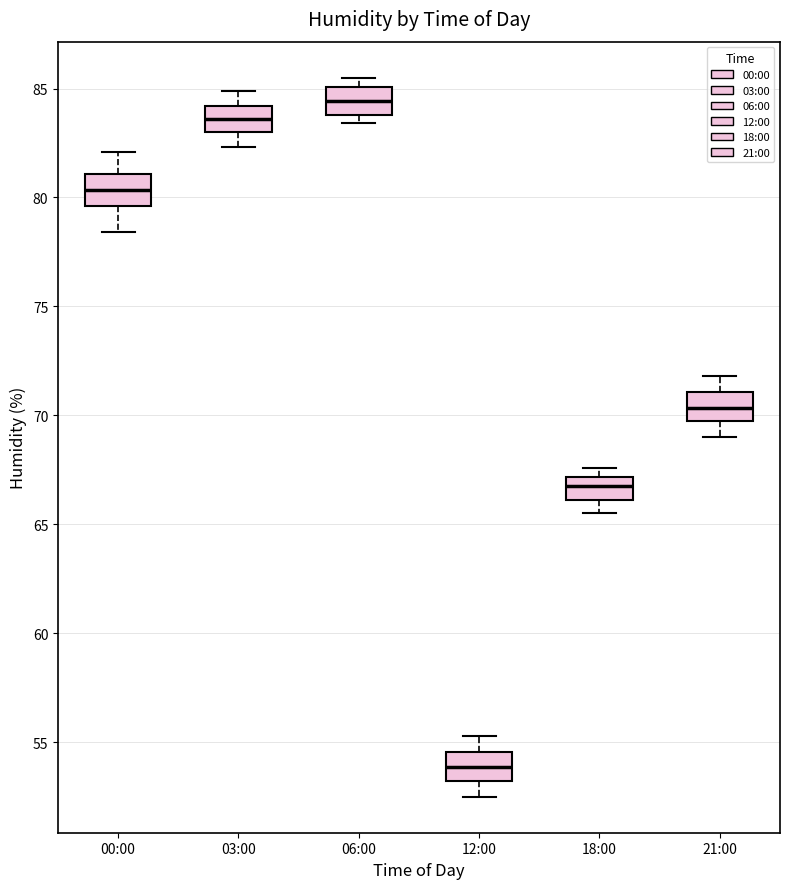

Where is the upper edge of the box for 00:00 on the y-axis? The values are not printed on the chart, so give them approximately, as read against the axis.

81.0